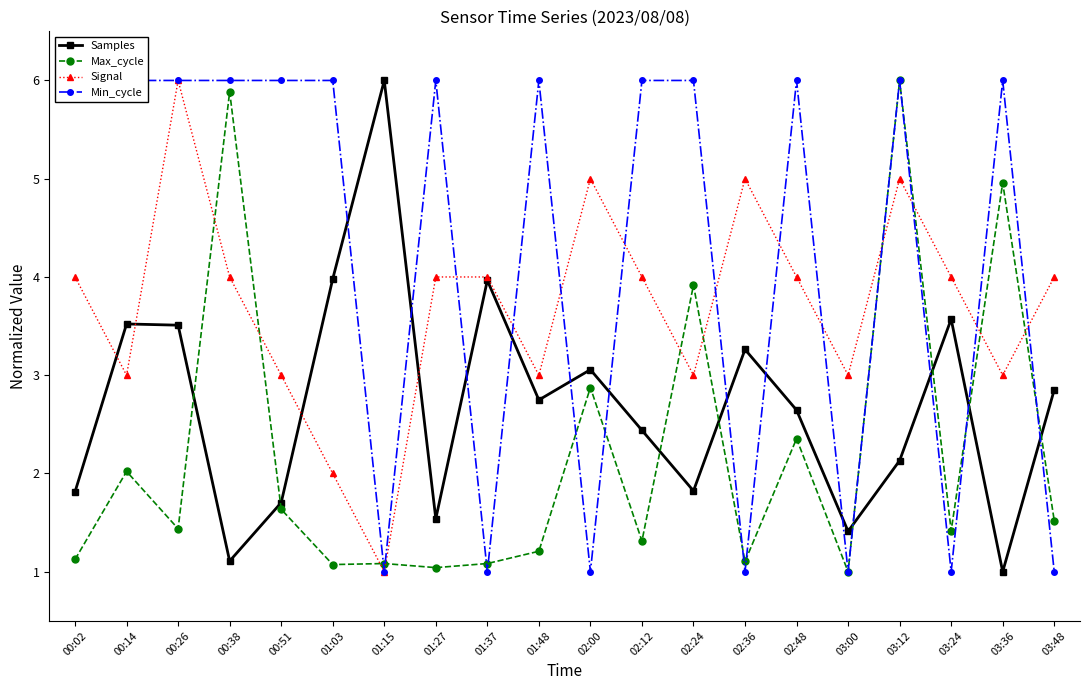

What is the average value of the Min_cycle series?

4.2